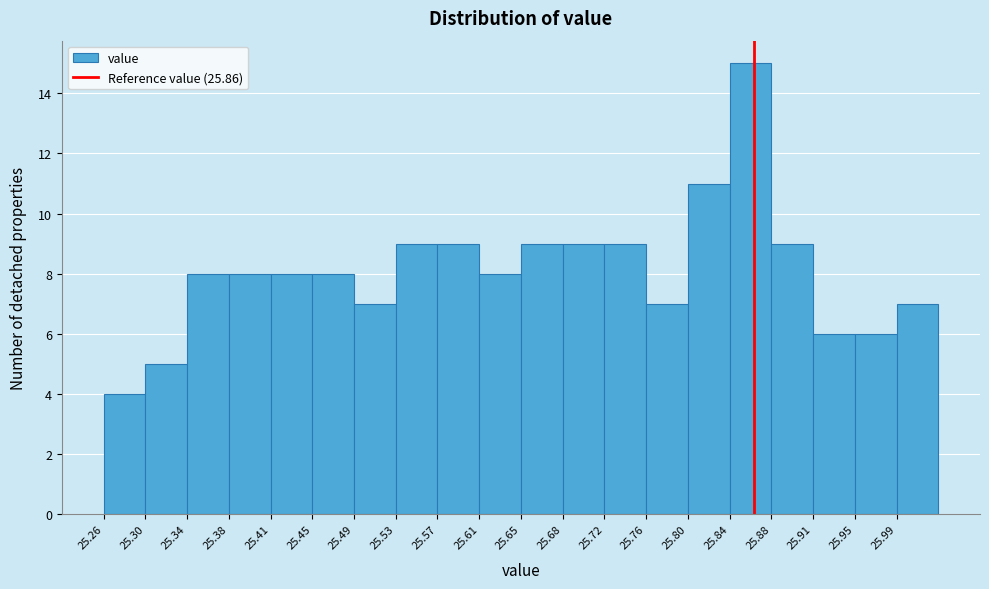

Reading left to right, transcribe this chart: for each bar, give the range it covers on the x-axis and its height. Neither the bar edges nor the heights are printed on the chart, so give them approximately, as read against the axes.

25.260 to 25.300: 4
25.300 to 25.335: 5
25.335 to 25.375: 8
25.375 to 25.415: 8
25.415 to 25.455: 8
25.455 to 25.490: 8
25.490 to 25.530: 7
25.530 to 25.570: 9
25.570 to 25.605: 9
25.605 to 25.645: 8
25.645 to 25.685: 9
25.685 to 25.720: 9
25.720 to 25.760: 9
25.760 to 25.800: 7
25.800 to 25.840: 11
25.840 to 25.875: 15
25.875 to 25.915: 9
25.915 to 25.955: 6
25.955 to 25.990: 6
25.990 to 26.030: 7